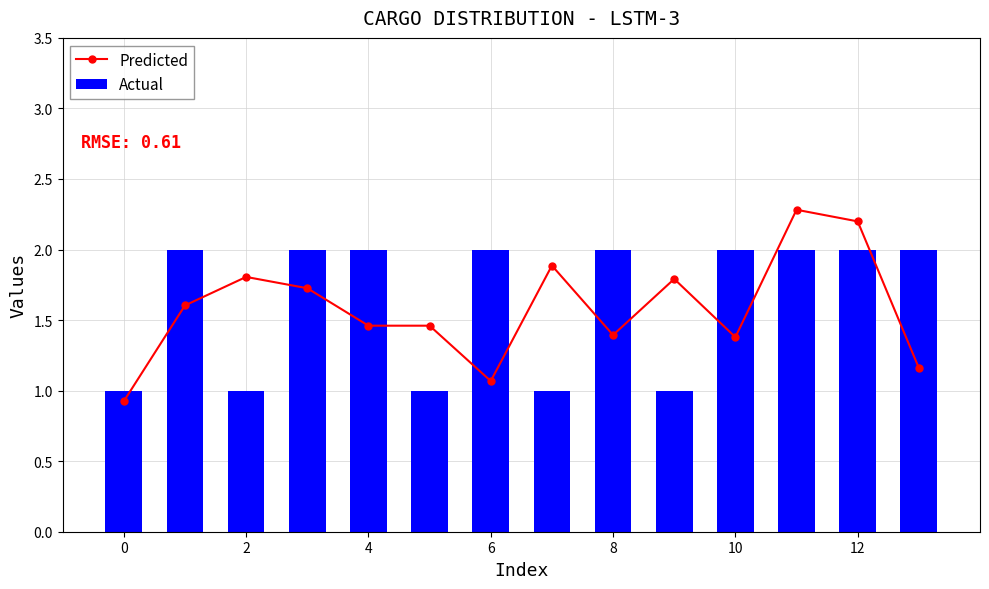

What is the sum of all Actual values?

23